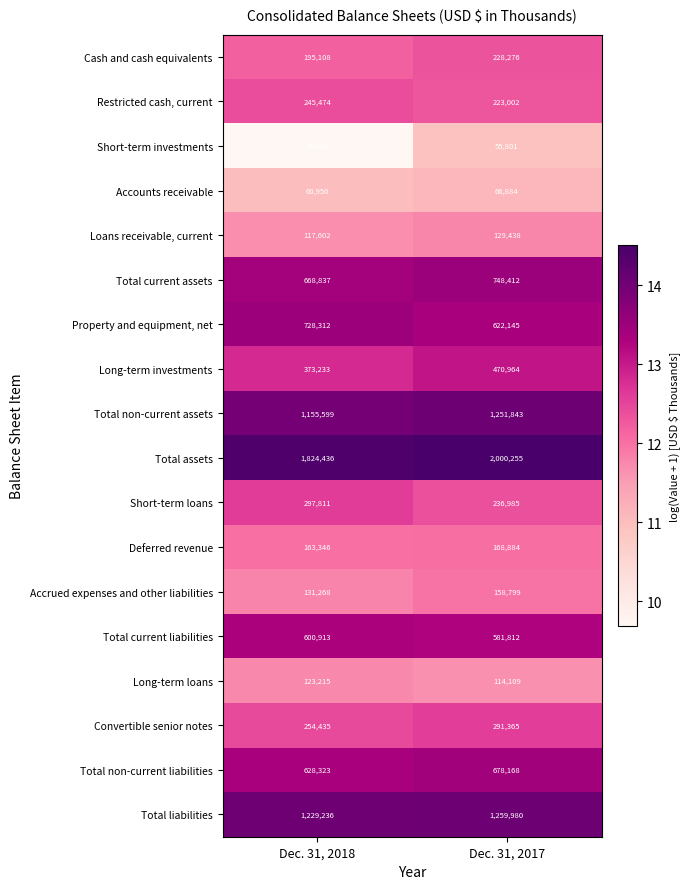

At which category is the sum across all series the highest?

Dec. 31, 2017